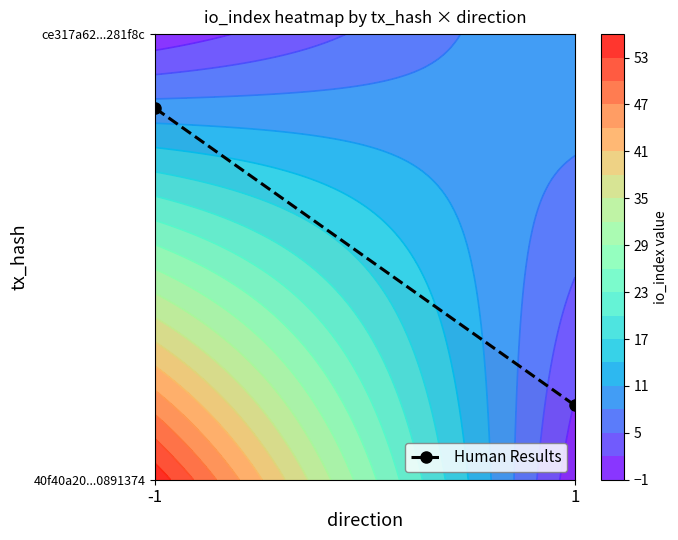

The chart shows a value of 1.4 at -1. True or false?

False